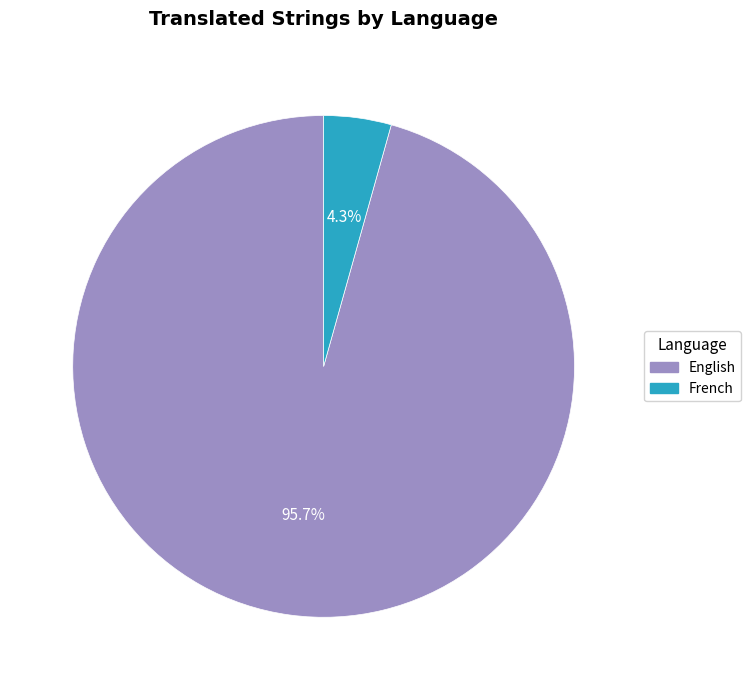

Which category has the smallest portion of the pie?

French